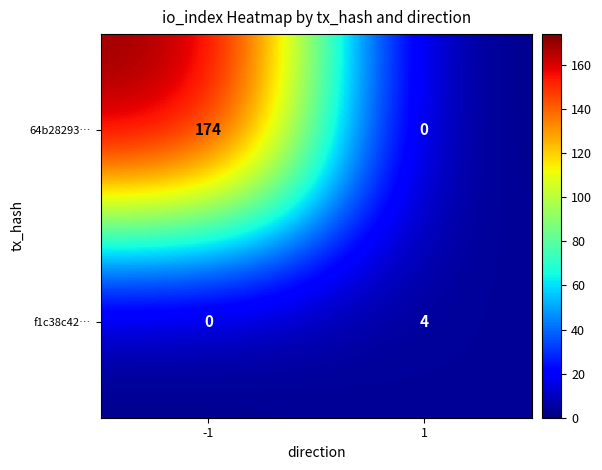

What is the greatest value displayed?

174